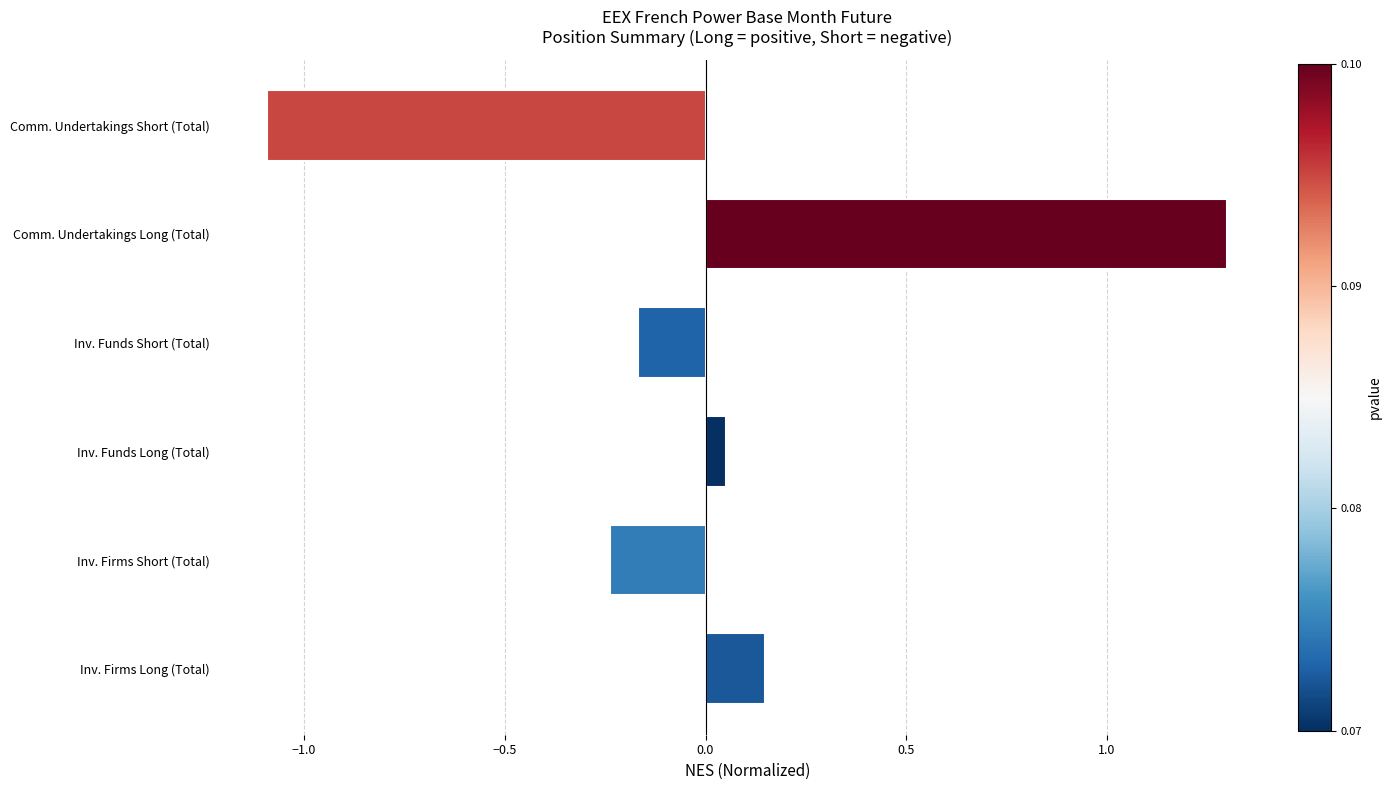

How many values are below 0?

3